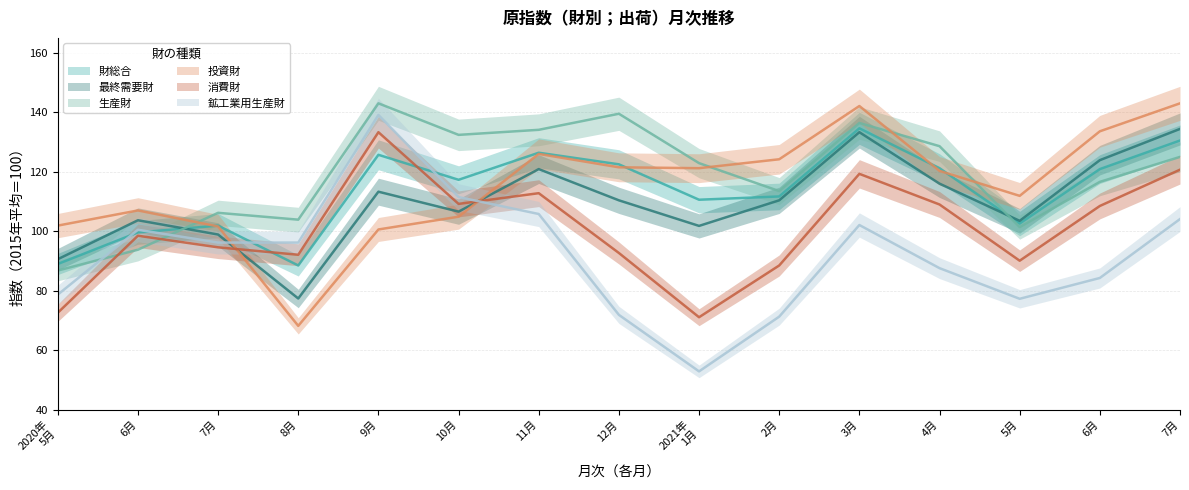

What is the value of the 生産財 point at the 6th from the left?

132.4